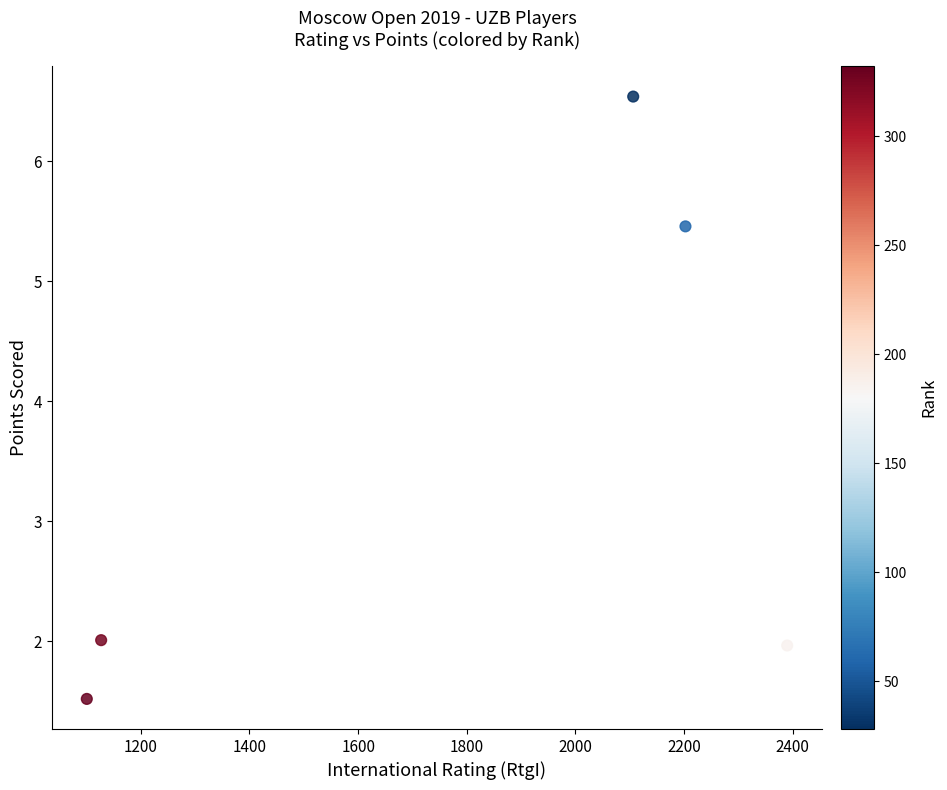

What Y value in the scatter plot is closest to 4?

5.5